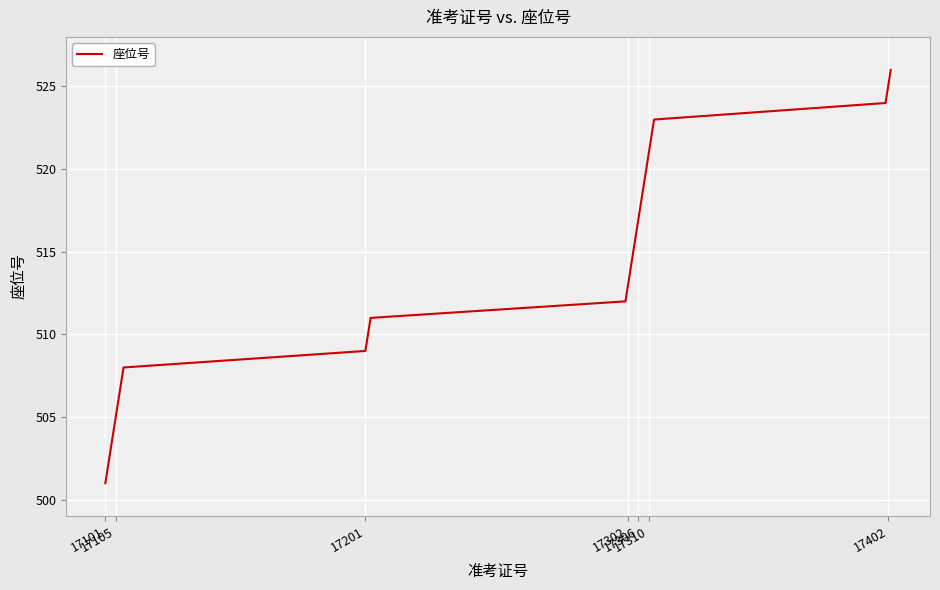

What is the difference between the maximum and minimum values?

25